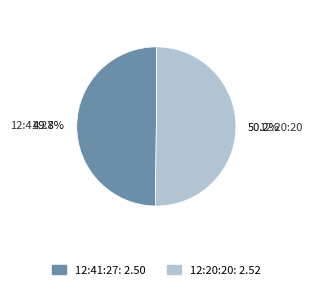

What portion of the pie excludes 12:20:20?

49.8%